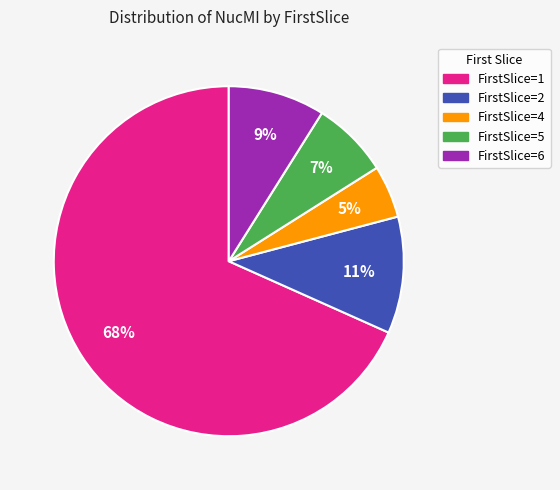

Is there a majority slice in this chart?

Yes